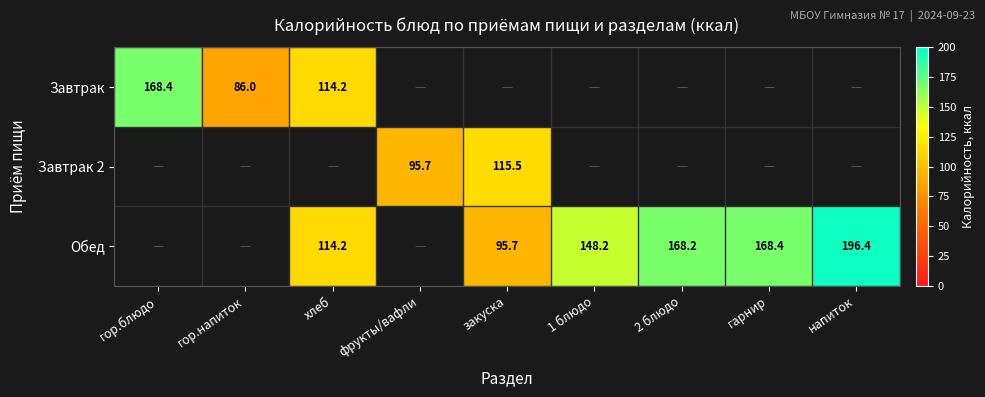

Is the value of Обед at напиток greater than the value of Завтрак 2 at фрукты/вафли?

Yes